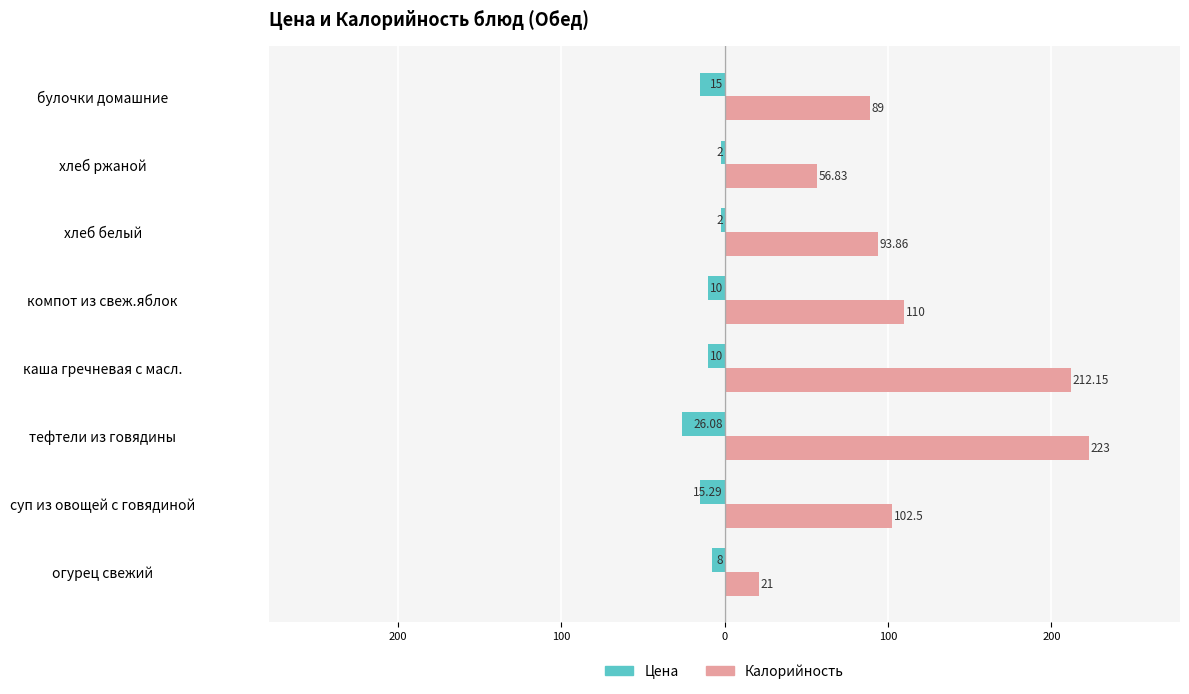

What is the minimum value shown in the chart?

-26.1